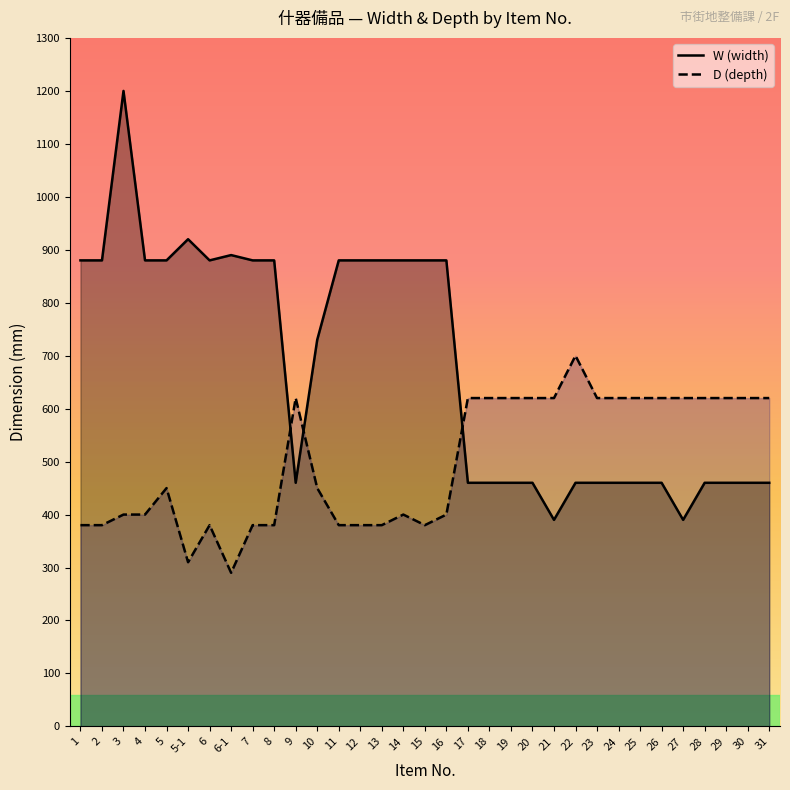

Is it true that W (width) equals 490 at 3?

False